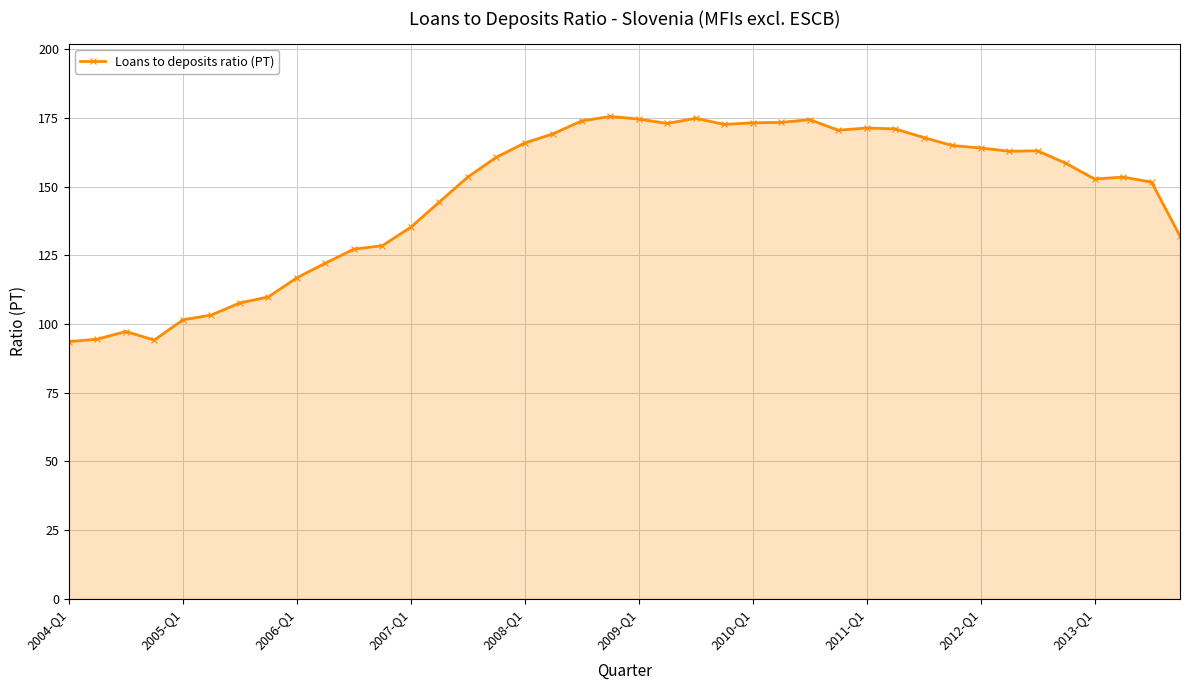

How many lines are shown in the chart?

1